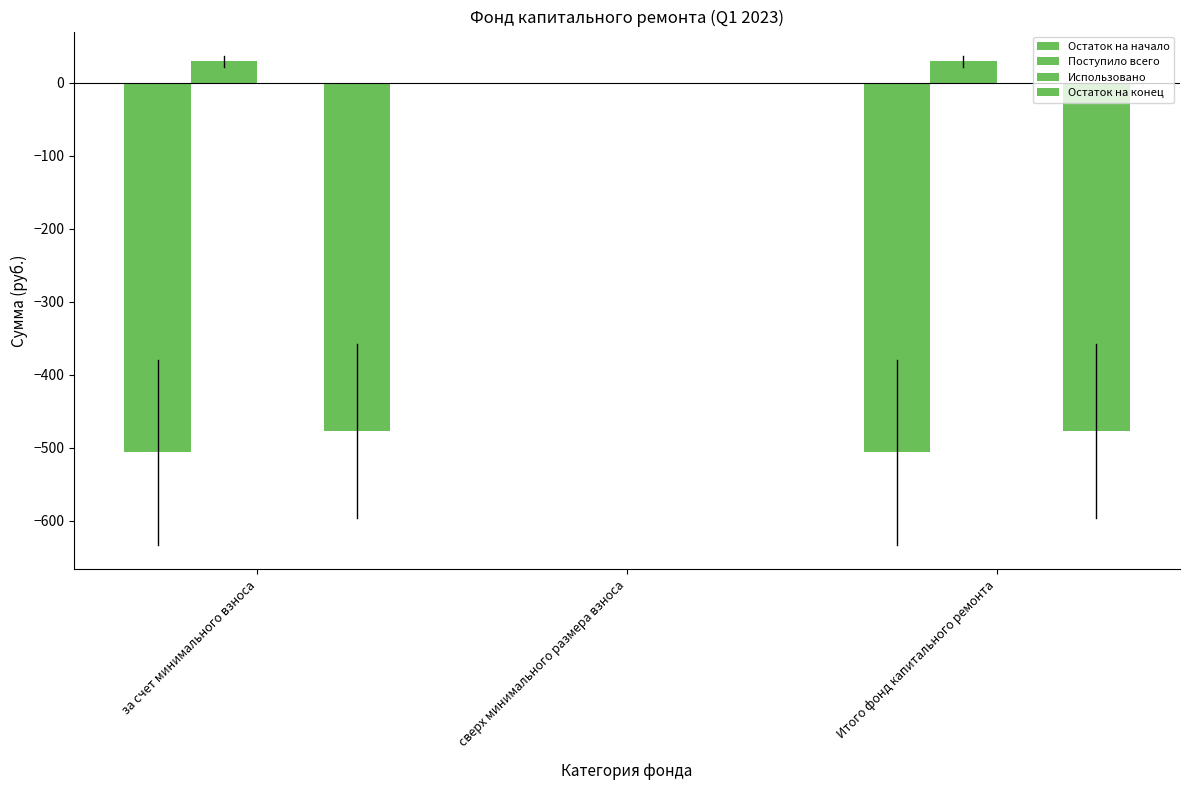

Count the number of data series in this chart.

3